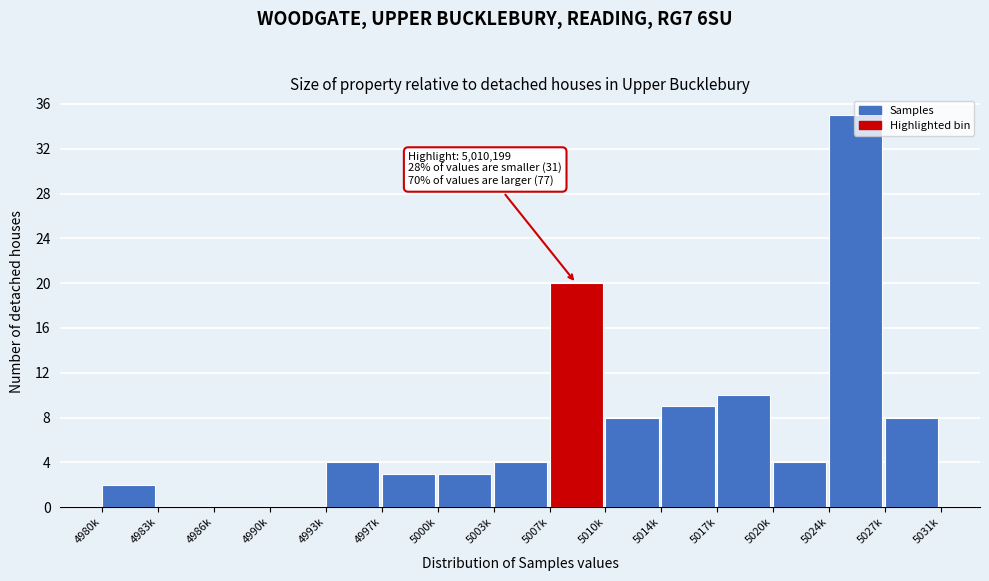

Is it true that the value at 5027k is 14?

False